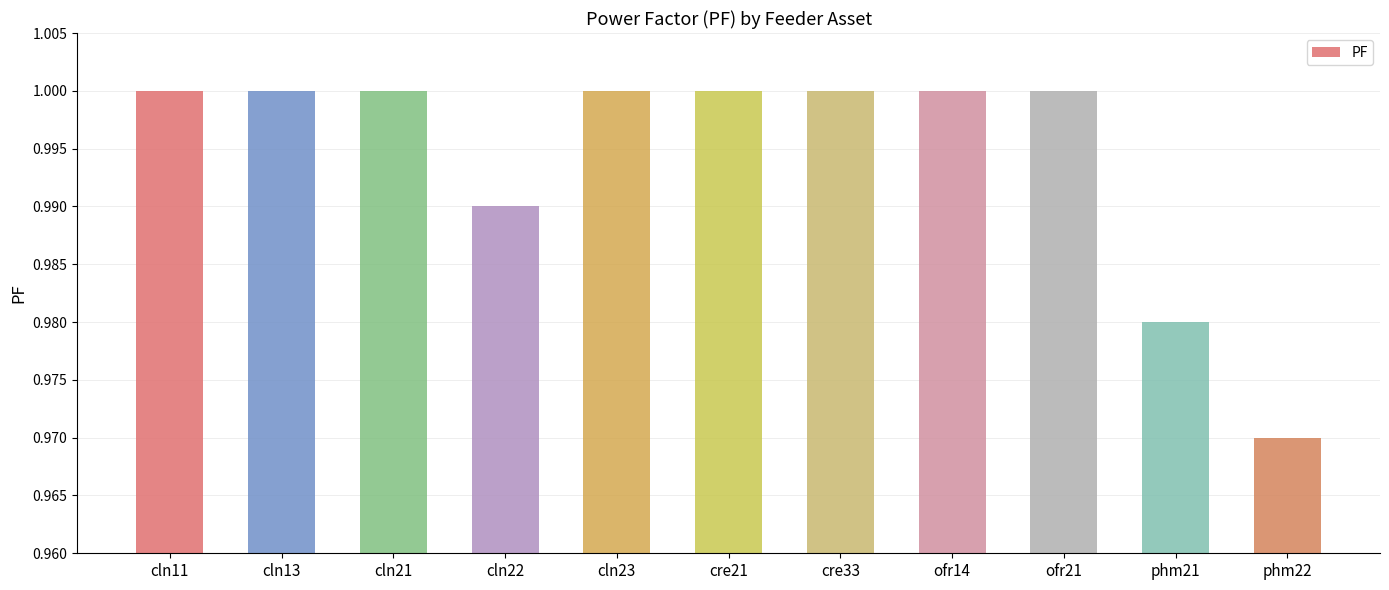

What is the label of the 2nd bar from the right?

phm21